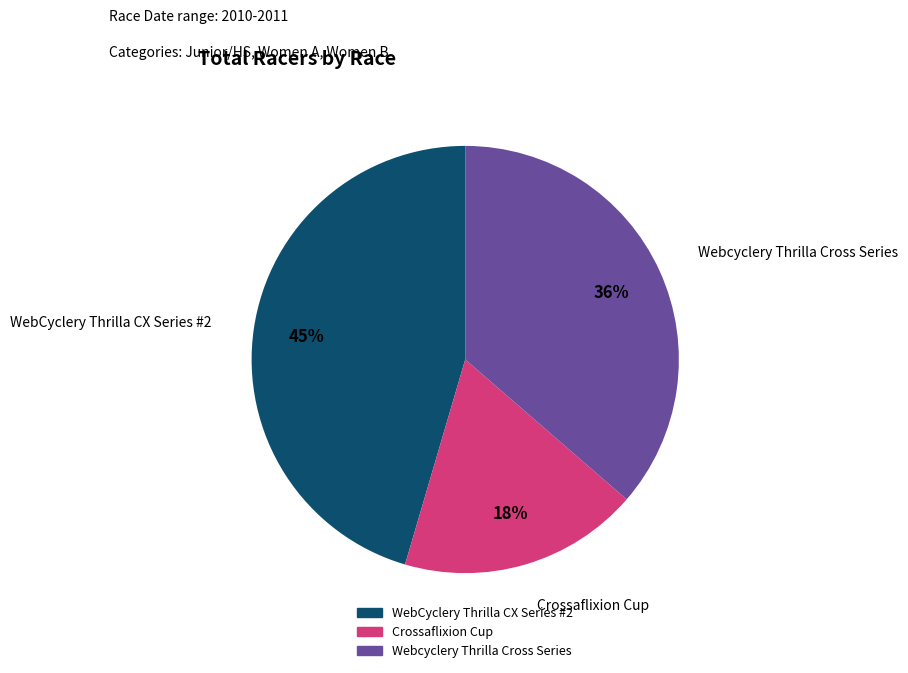

Rank the categories by value from highest to lowest.

WebCyclery Thrilla CX Series #2, Webcyclery Thrilla Cross Series, Crossaflixion Cup